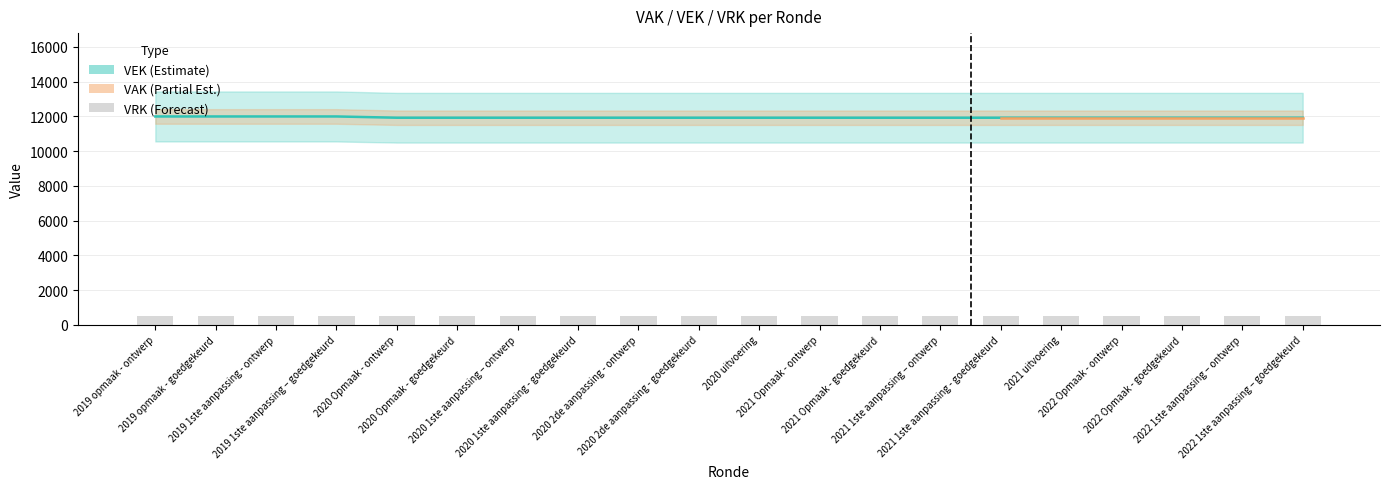

What is the label of the 19th bar from the left?

2022 1ste aanpassing – ontwerp